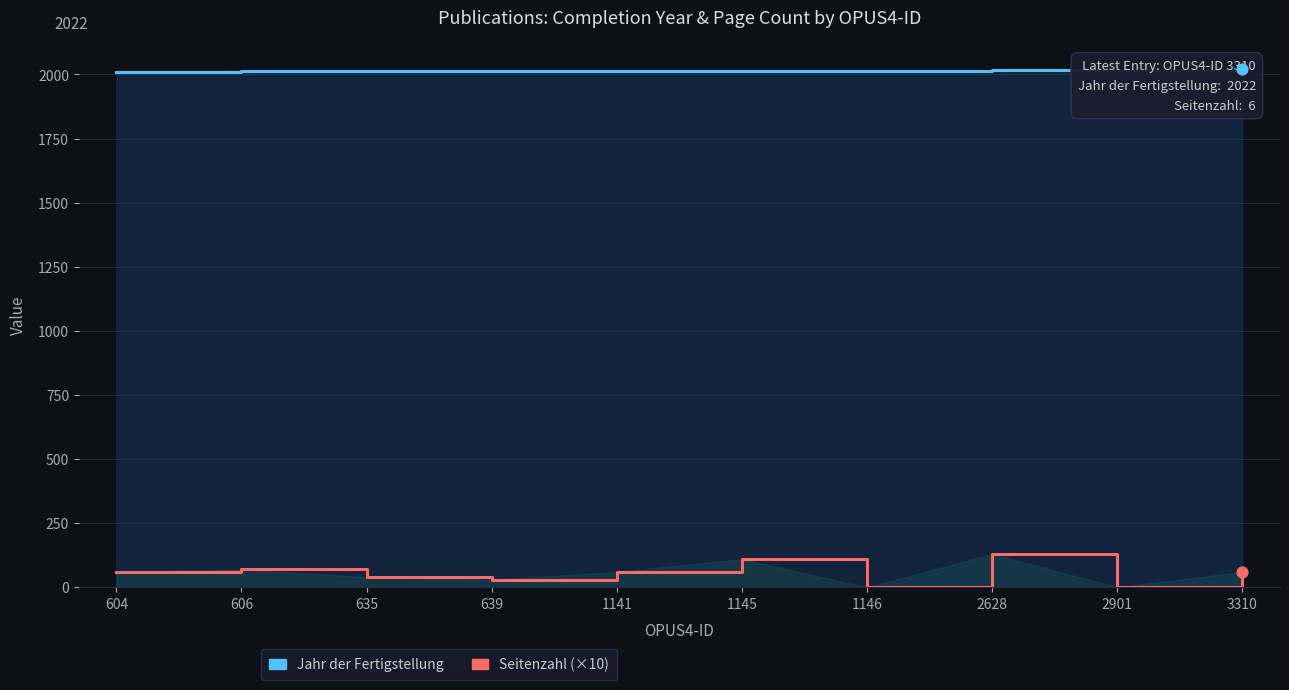

Is the value of Jahr der Fertigstellung at 606 greater than the value of Seitenzahl (×10) at 3310?

Yes